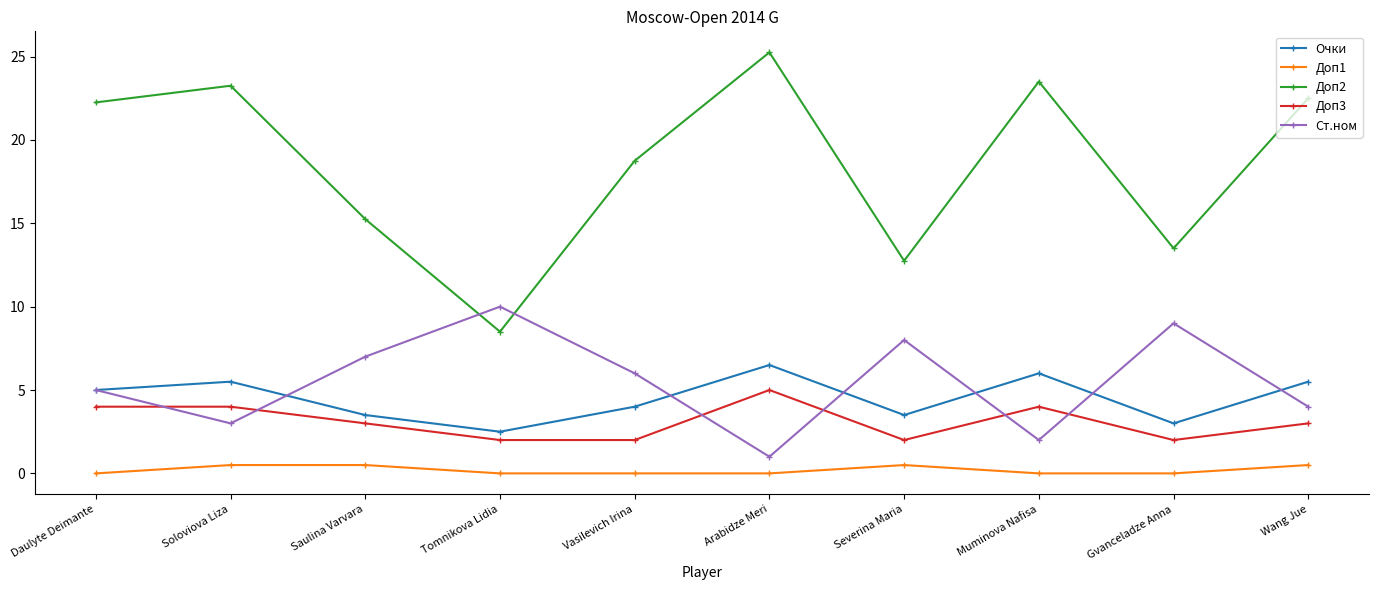

What is the minimum value for Ст.ном?

1.0